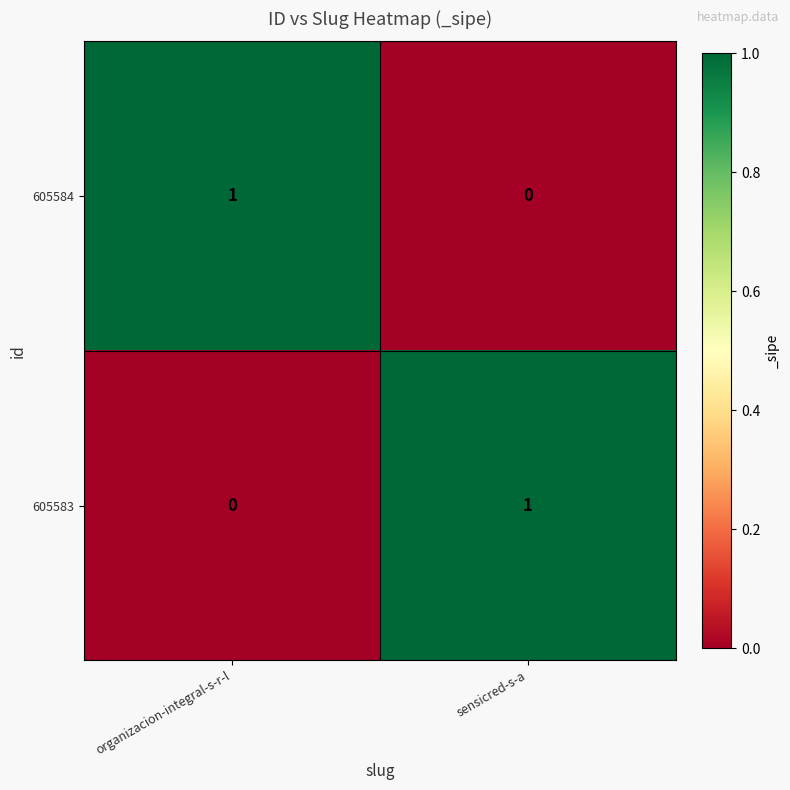

How many categories are shown in the chart?

2